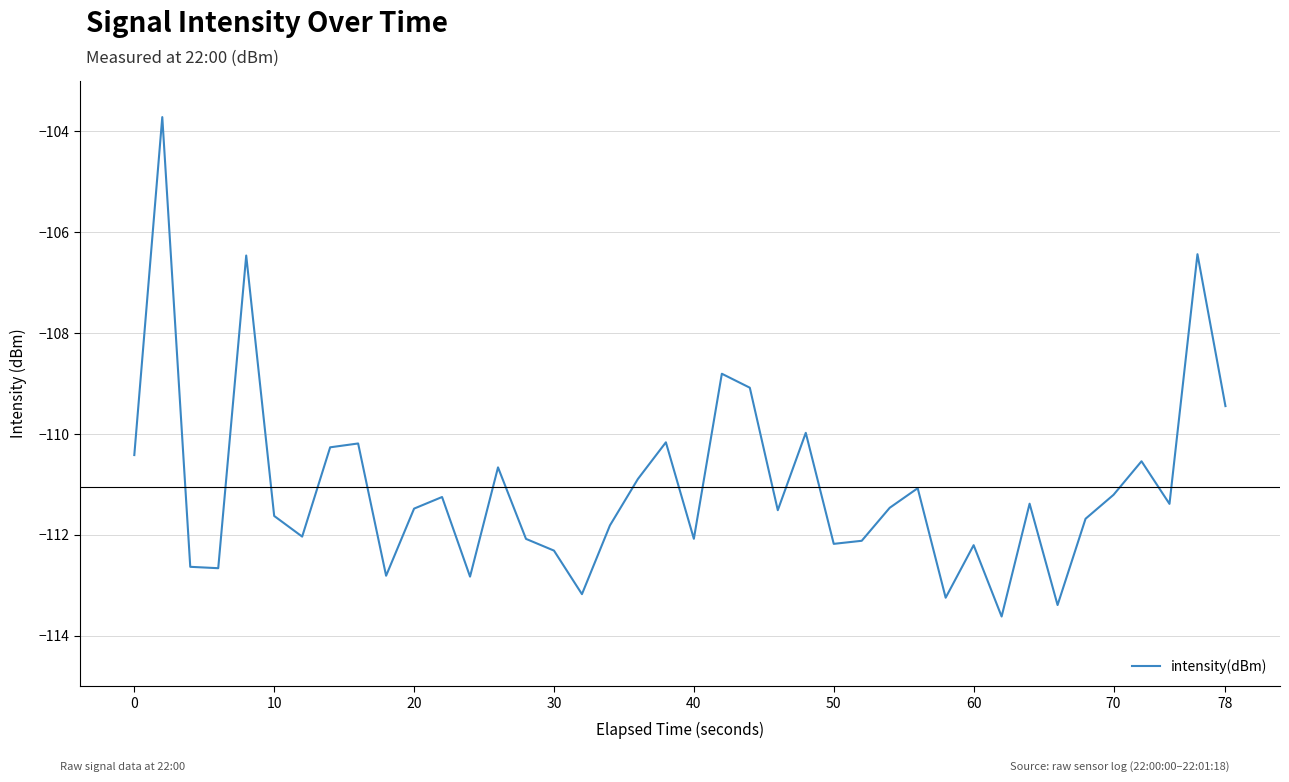

What is the smallest value displayed?

-113.6